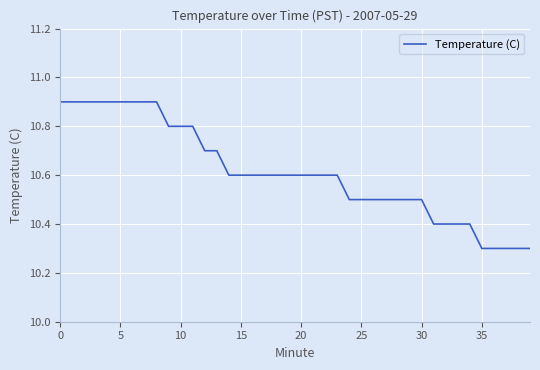

Is this an area chart (filled region under the line)?

No